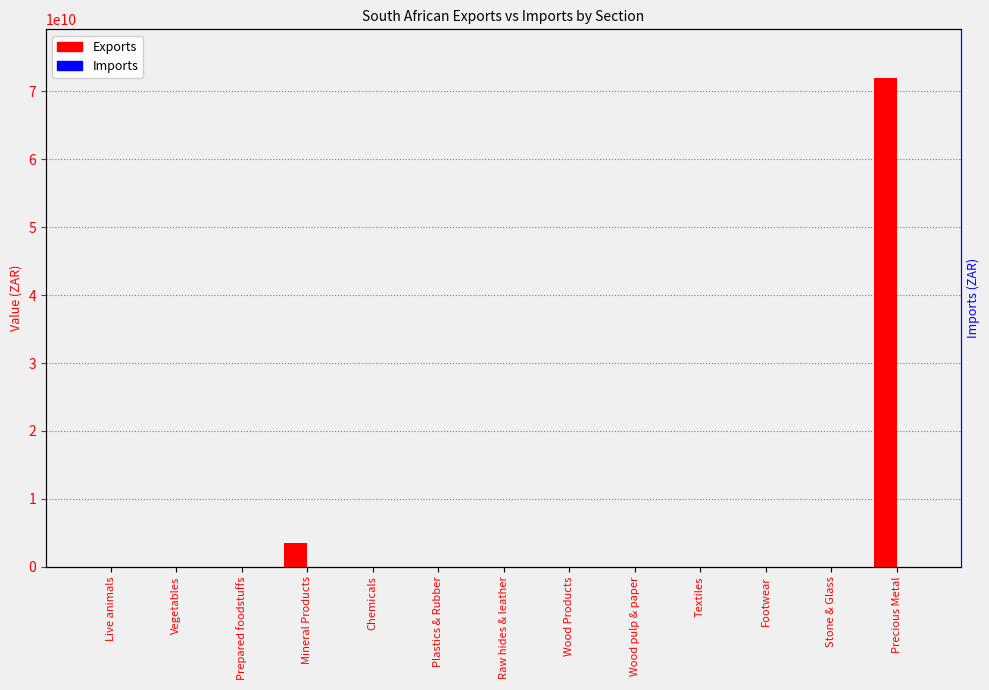

What is the approximate value of Exports at Precious Metal?

71941951208